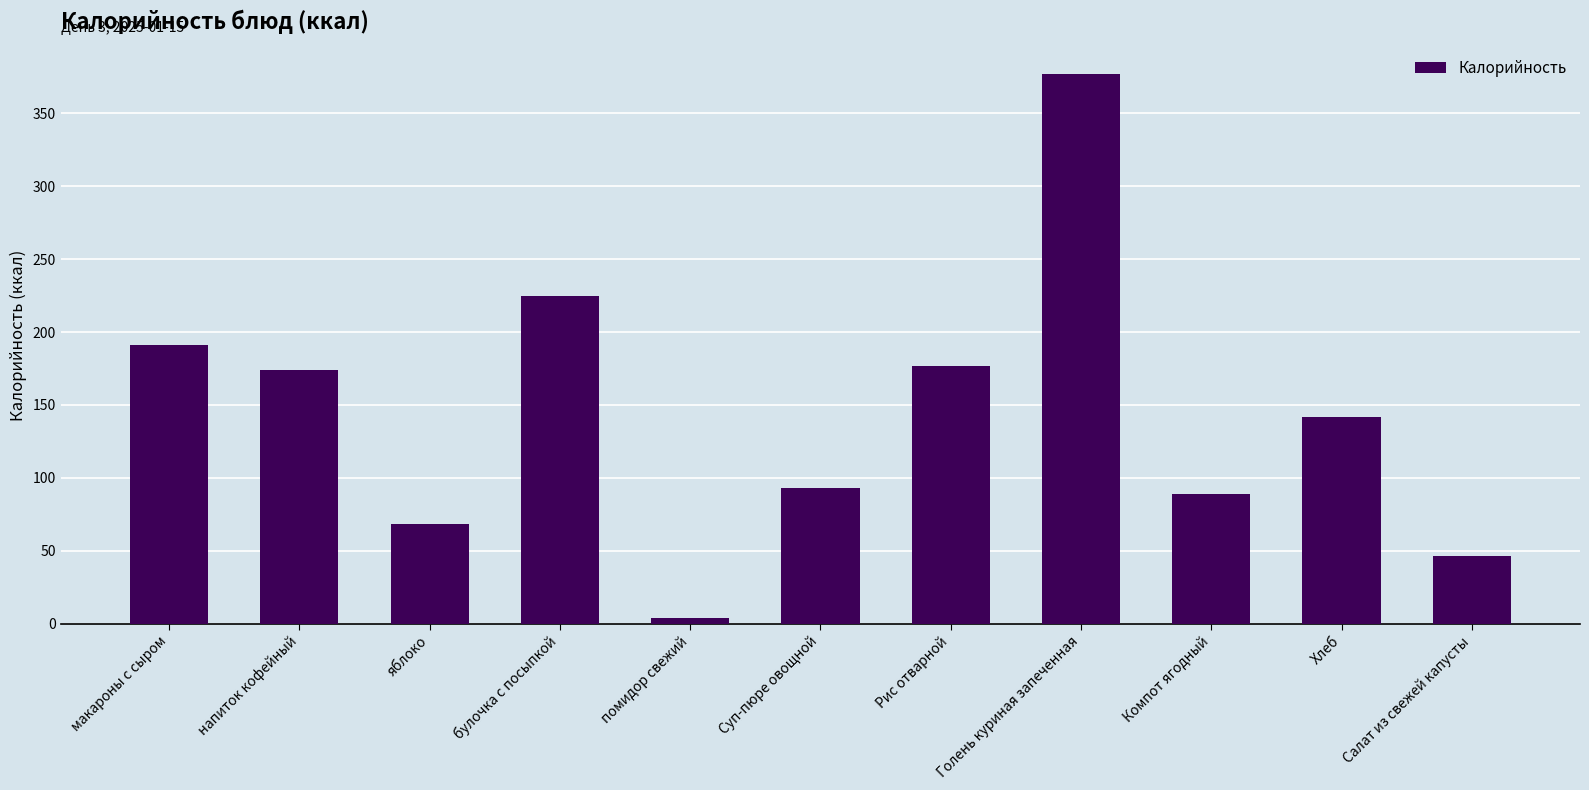

What position from the left is макароны с сыром?

1